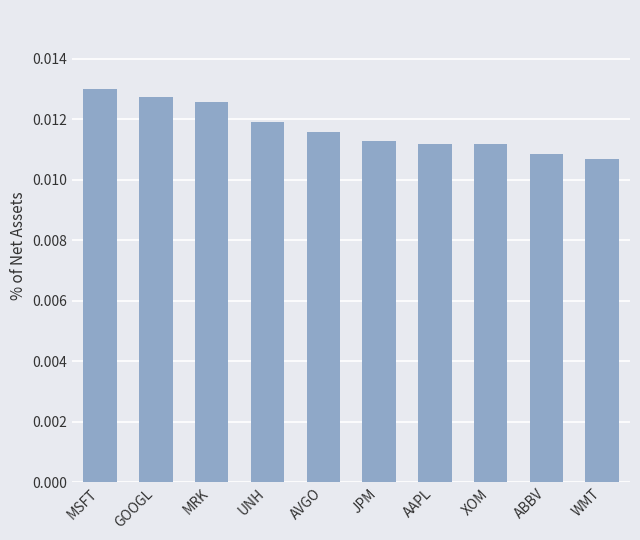

What is the label of the 9th bar from the left?

ABBV